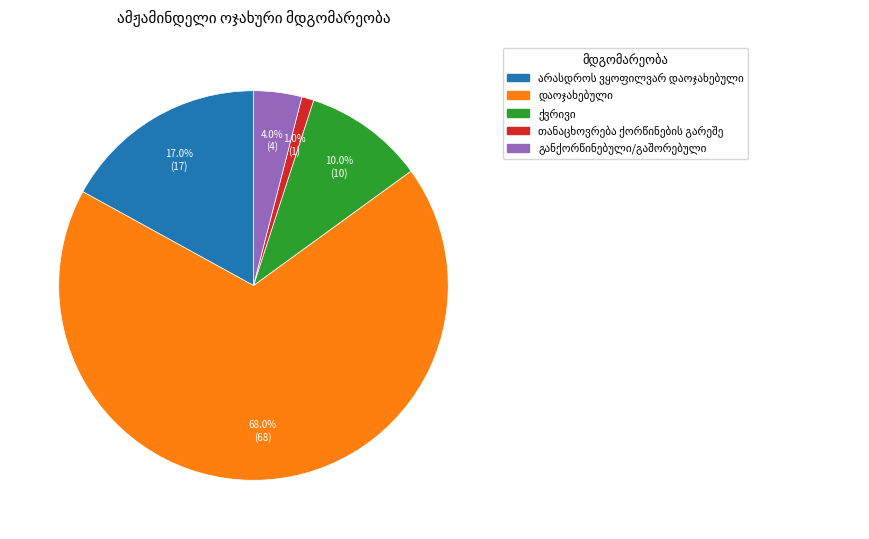

Does any single category account for the majority?

Yes